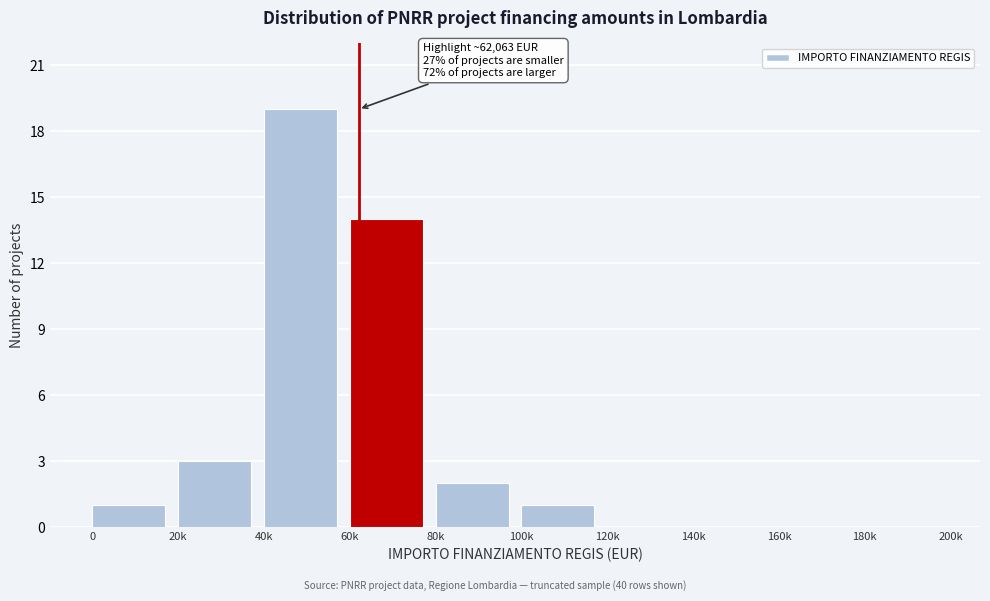

Reading left to right, what are all the values shown in this chart?

0=1	20k=3	40k=19	60k=14	80k=2	100k=1	120k=0	140k=0	160k=0	180k=0